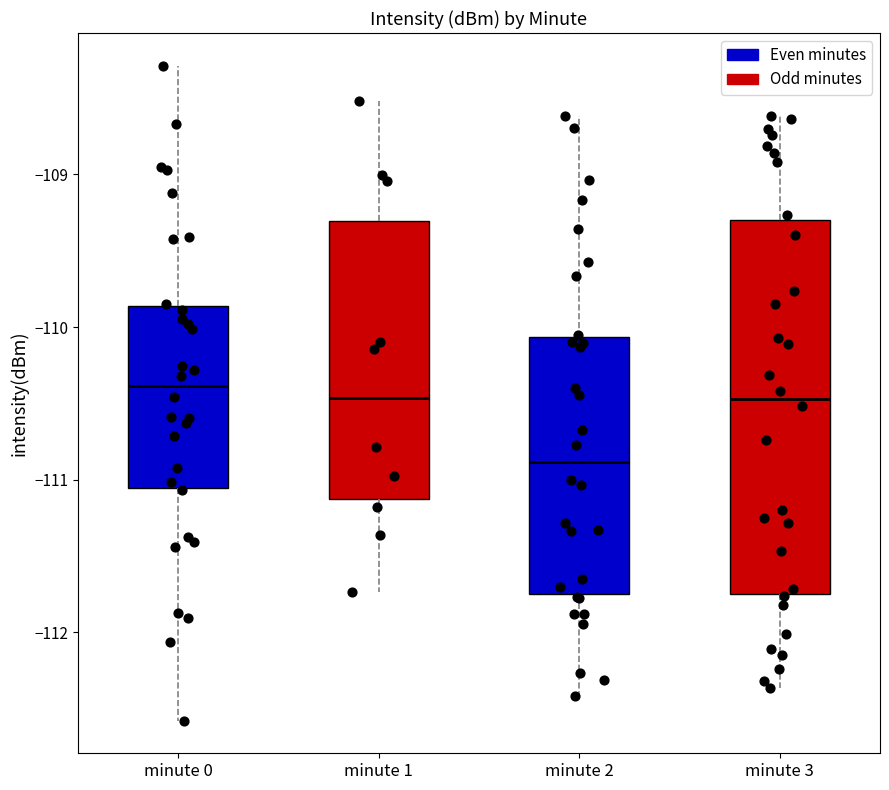

Comparing the boxes themselves (not the whiskers), which one is the tallest?

minute 3